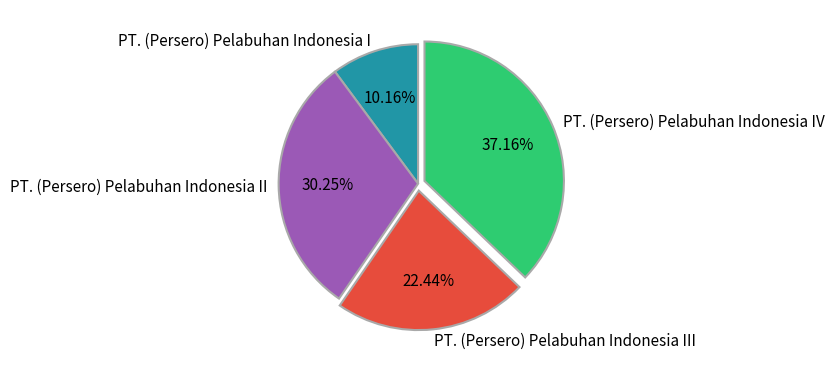

What is the ratio of the value at PT. (Persero) Pelabuhan Indonesia I to the value at PT. (Persero) Pelabuhan Indonesia IV?

0.3